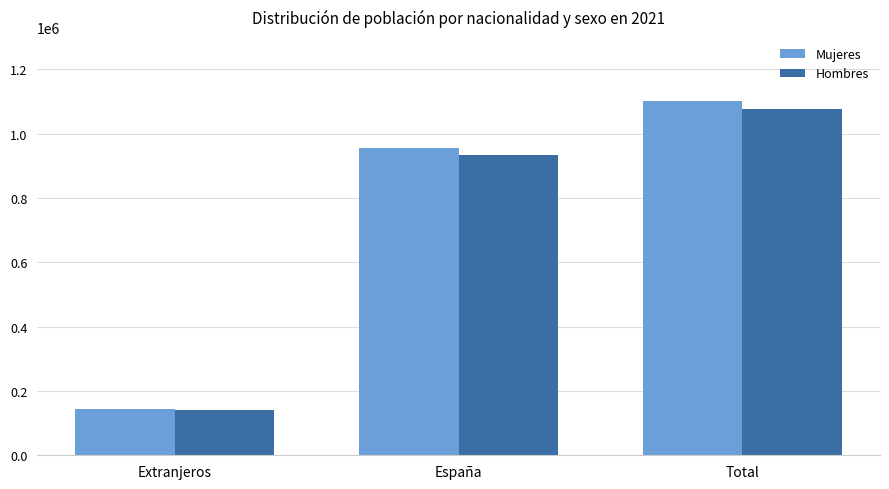

Where is Hombres nearest to the value 608399?

España